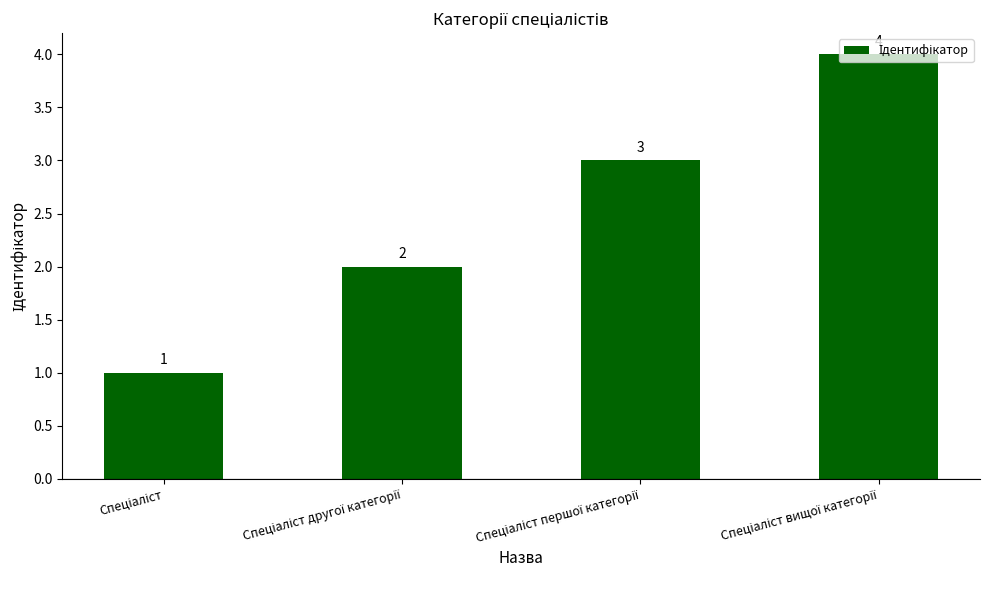

How many values are between 2 and 4?

3